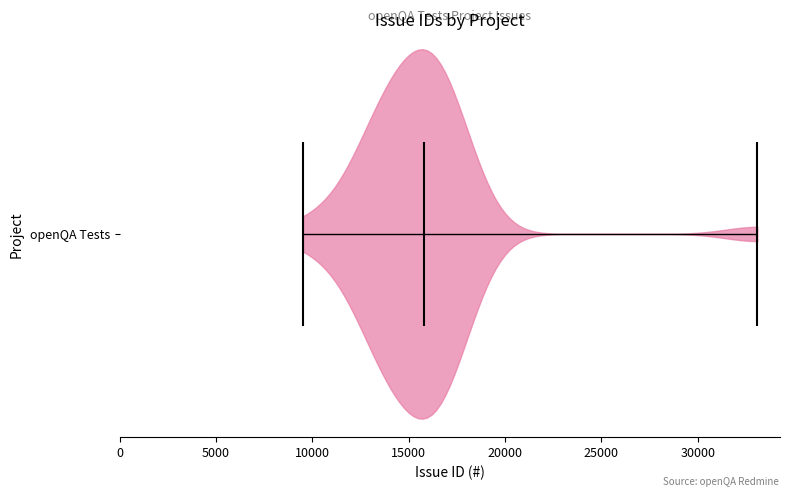

Read this violin plot against the x-axis: where its median line is, and the lowest and highest points the violin reaches. The values are not printed on the chart, so give them approximately, as read against the axis.

median line 16000, lowest point 9500, highest point 33000